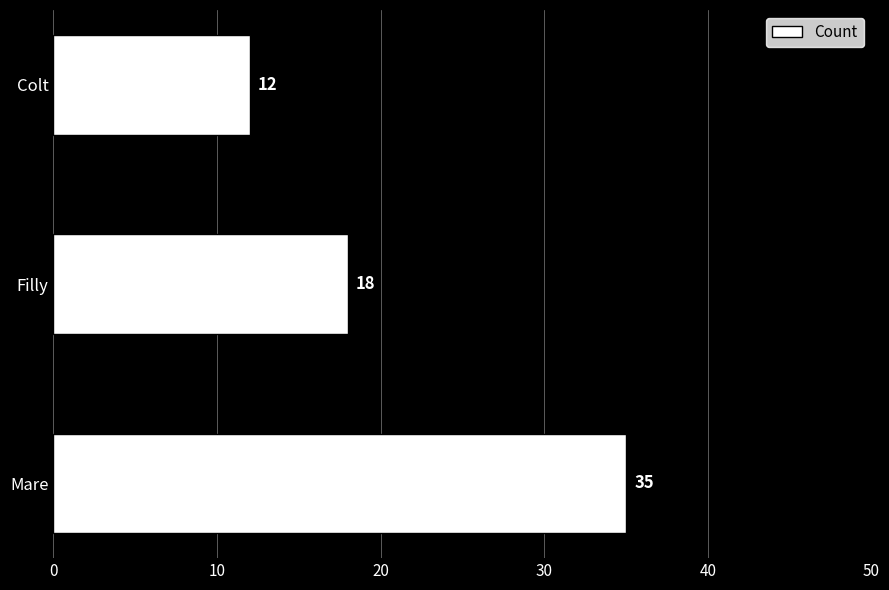

List the labels in order of value, smallest first.

Colt, Filly, Mare